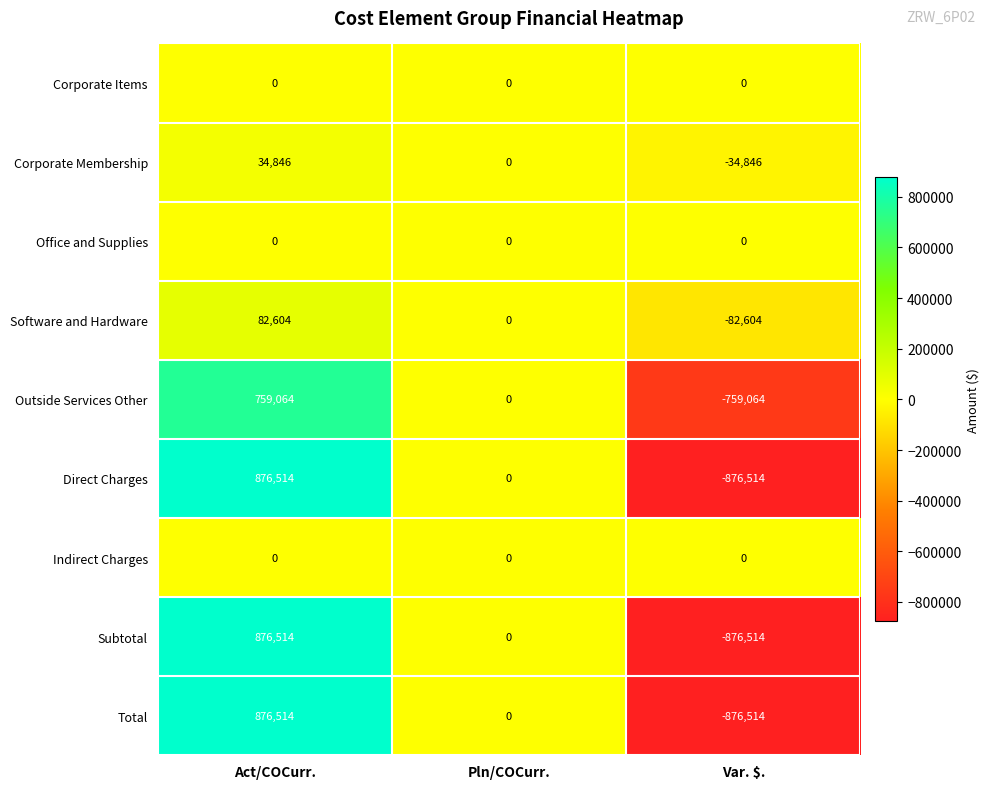

Reading left to right, list all the values displayed in this chart.

Corporate Items: 0	0	0
Corporate Membership: 34846	0	-34846
Office and Supplies: 0	0	0
Software and Hardware: 82604	0	-82604
Outside Services Other: 759064	0	-759064
Direct Charges: 876514	0	-876514
Indirect Charges: 0	0	0
Subtotal: 876514	0	-876514
Total: 876514	0	-876514